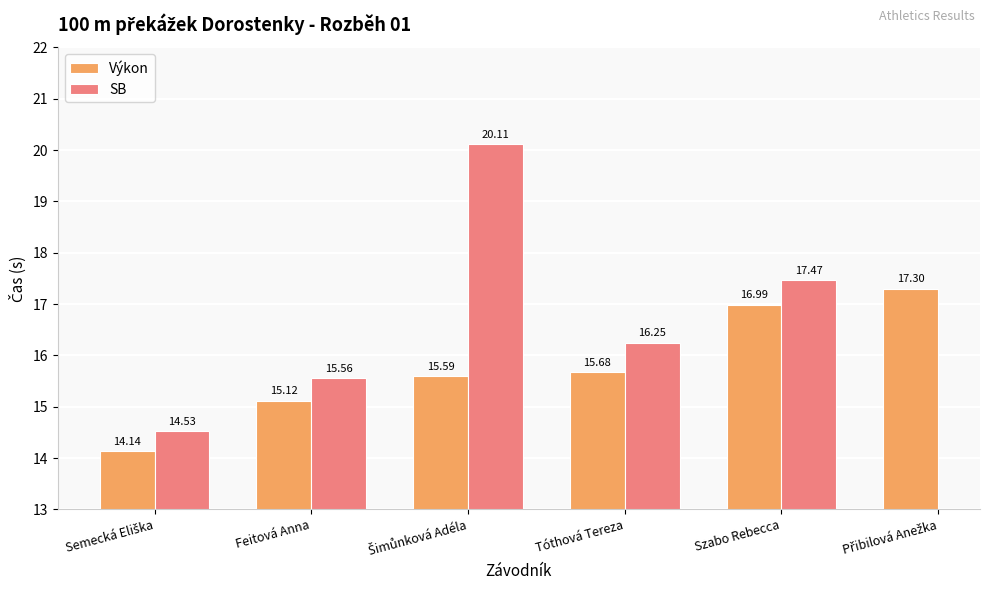

How many values in the SB series are below 17?

3